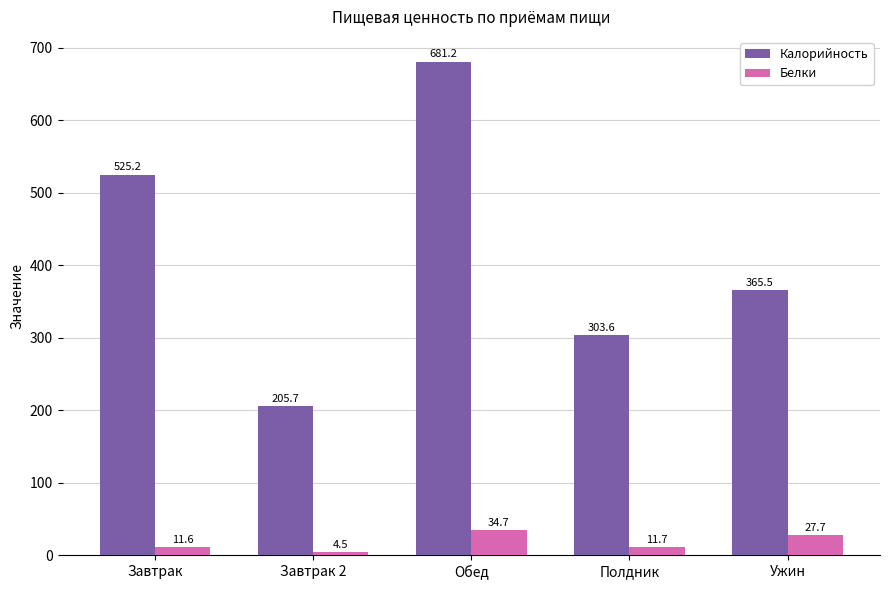

Are the bars grouped side by side (vs. stacked)?

Yes